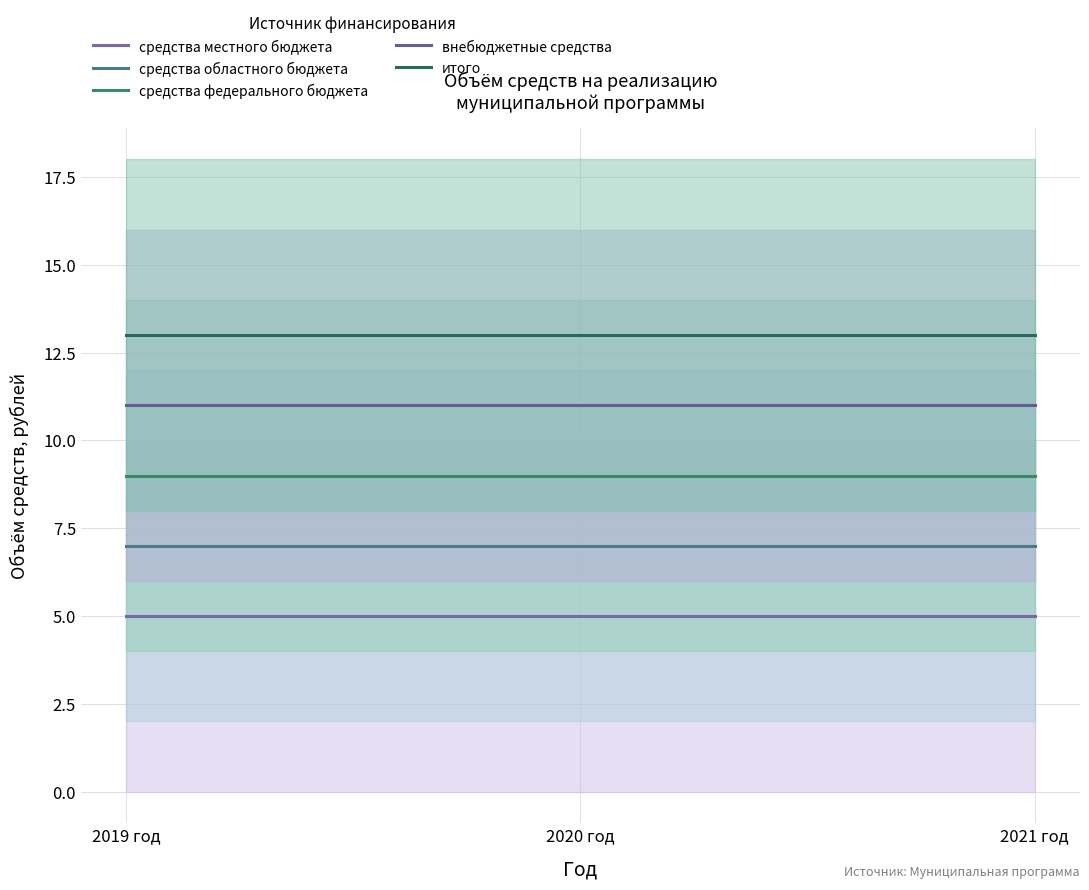

What is the total value across all series at 2020 год?

45